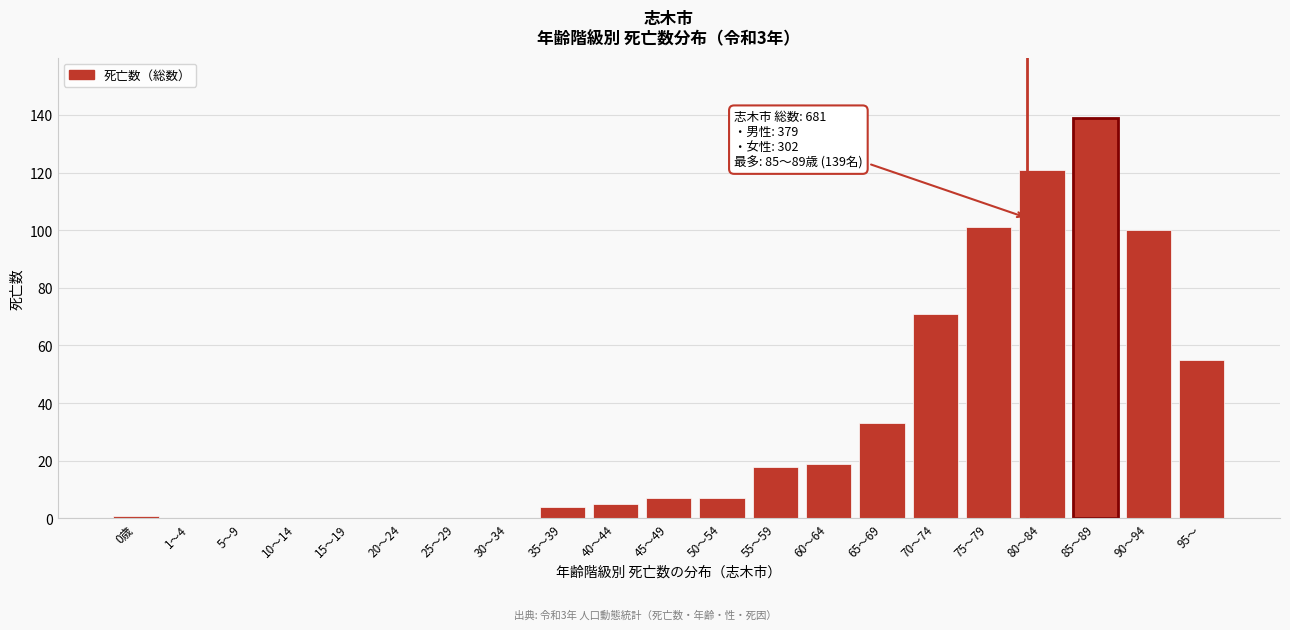

Reading left to right, what are all the values shown in this chart?

0歳=1	1～4=0	5～9=0	10～14=0	15～19=0	20～24=0	25～29=0	30～34=0	35～39=4	40～44=5	45～49=7	50～54=7	55～59=18	60～64=19	65～69=33	70～74=71	75～79=101	80～84=121	85～89=139	90～94=100	95～=55